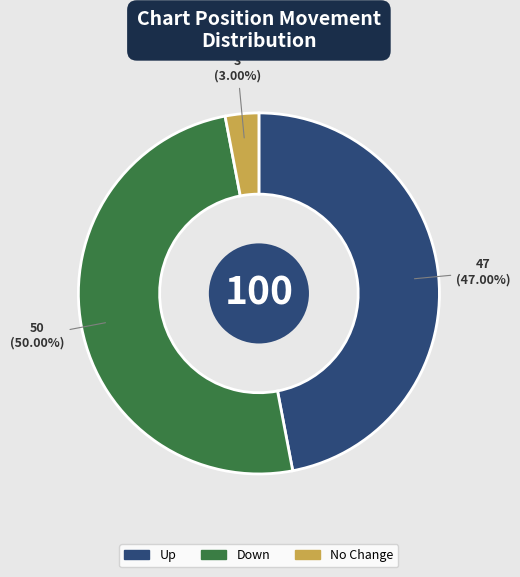

Between Down and Up, which is larger?

Down